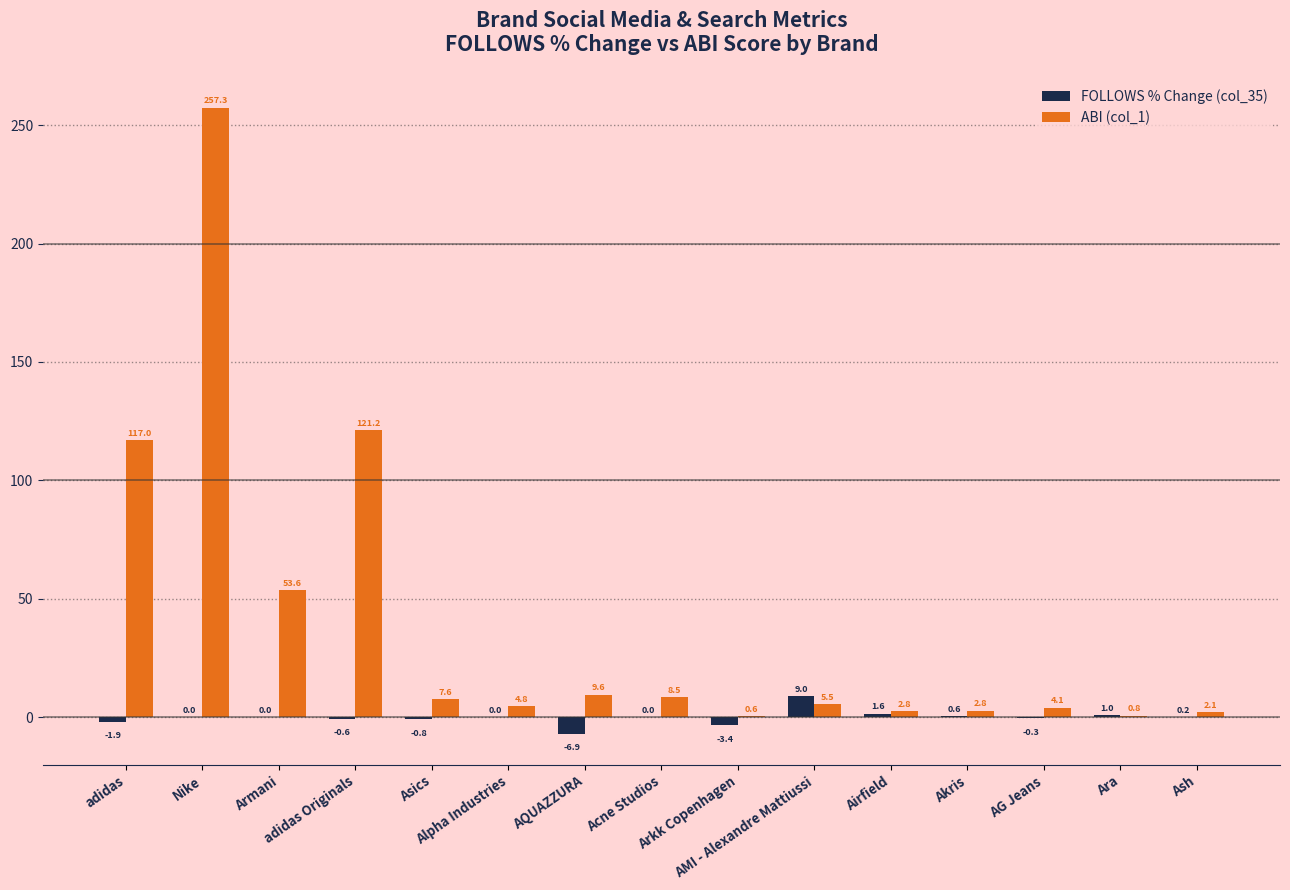

Which label corresponds to the largest value in the chart?

Nike